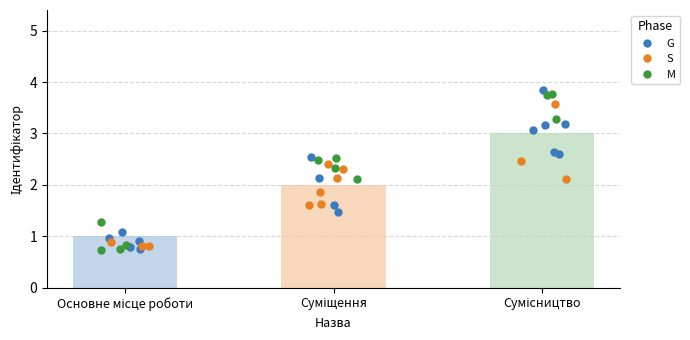

What is the change in value from Основне місце роботи to Сумісництво?

+2